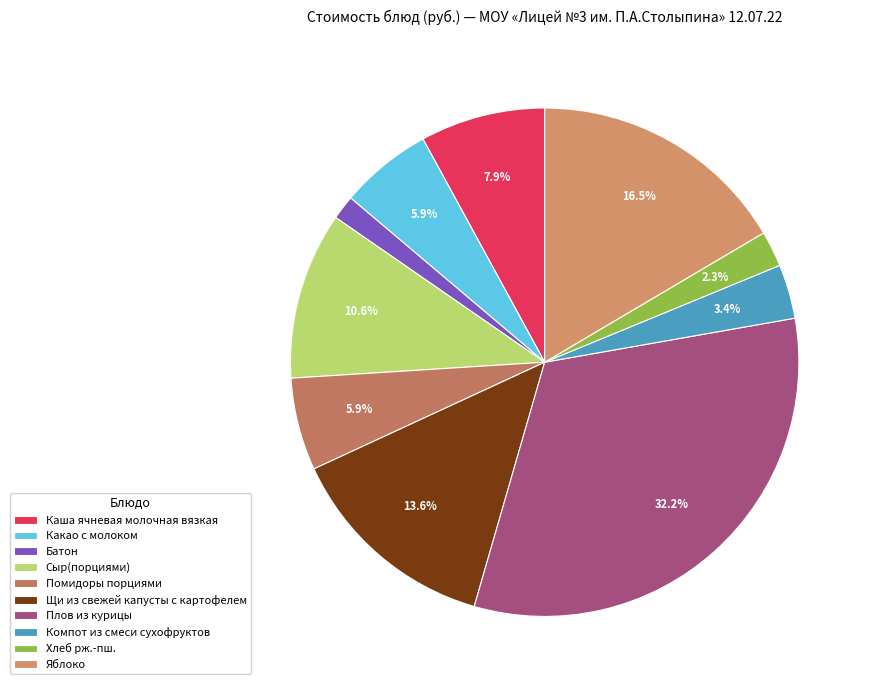

Does Щи из свежей капусты с картофелем represent more than half of the total?

No